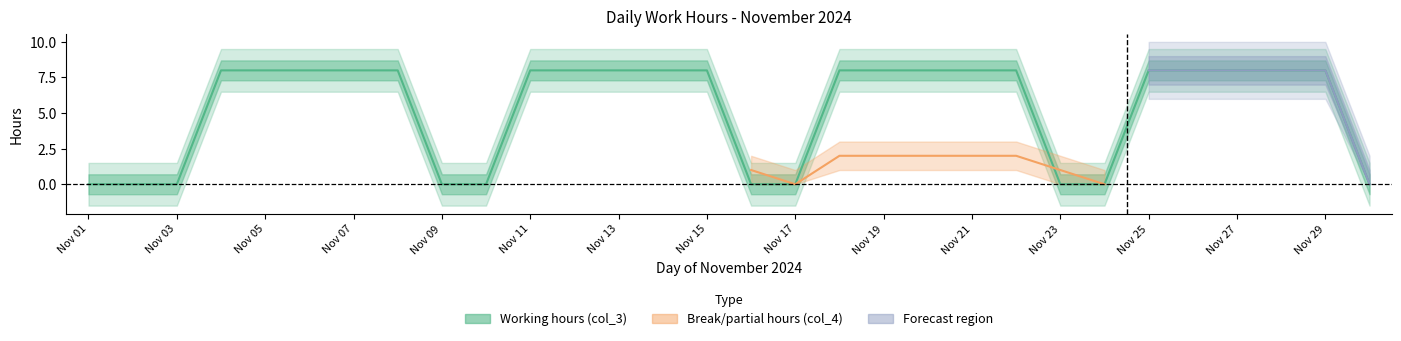

Is it true that the value at 20 is 8?

True